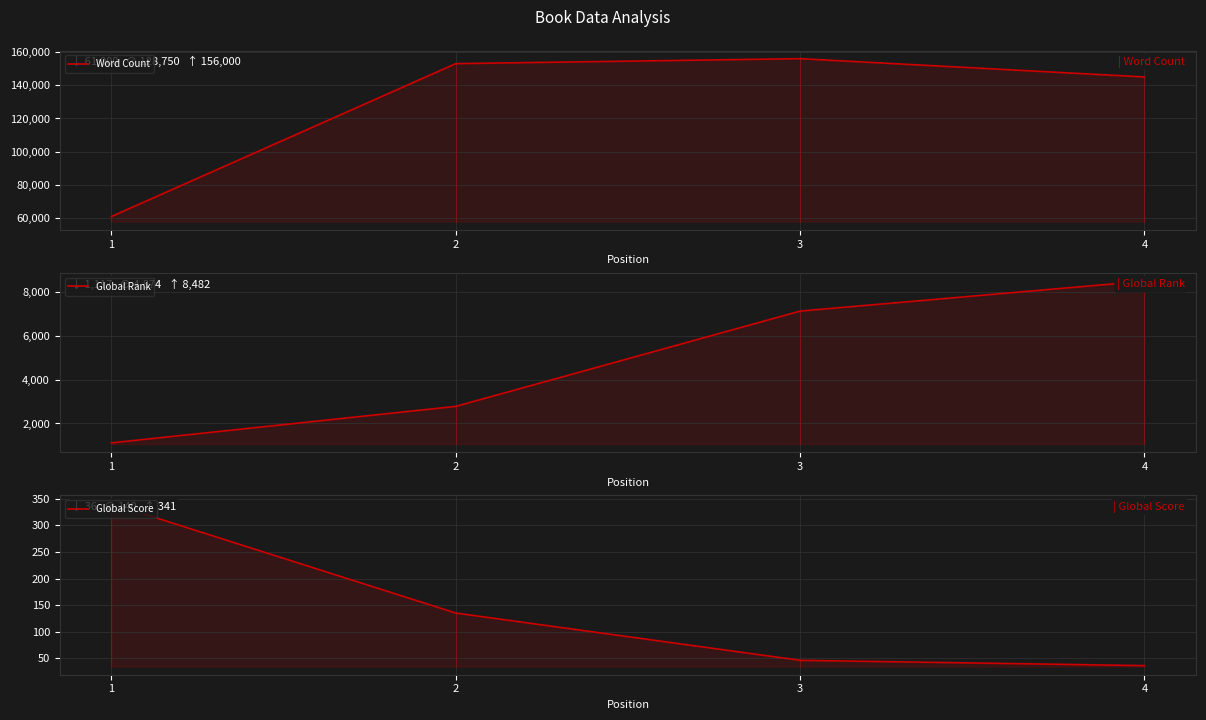

Reading right to left, what are all the values shown in this chart?

Word Count: 145000	156000	153000	61000
Global Rank: 8482	7118	2778	1117
Global Score: 36	46	135	341